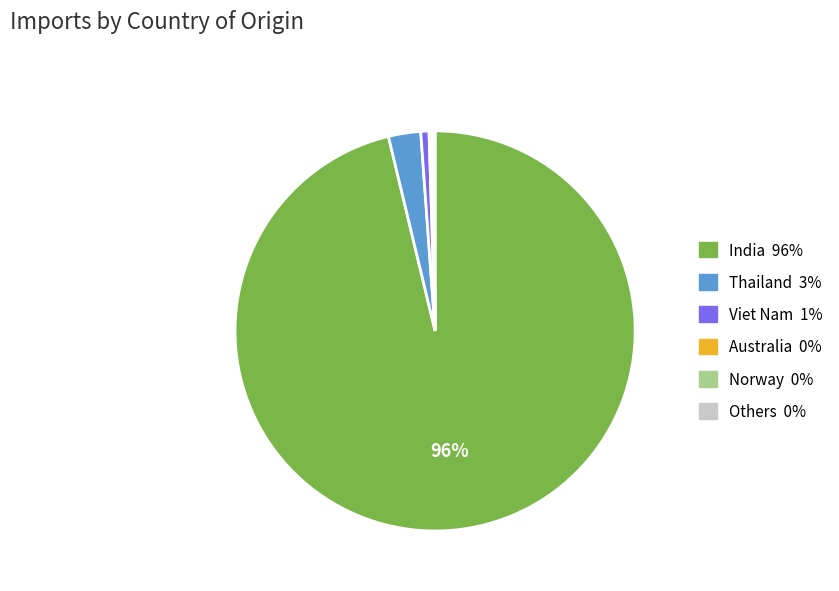

Is there a majority slice in this chart?

Yes